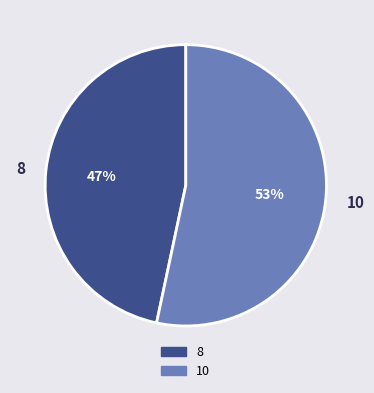

What percentage is the 8 slice, to the nearest percent?

47%